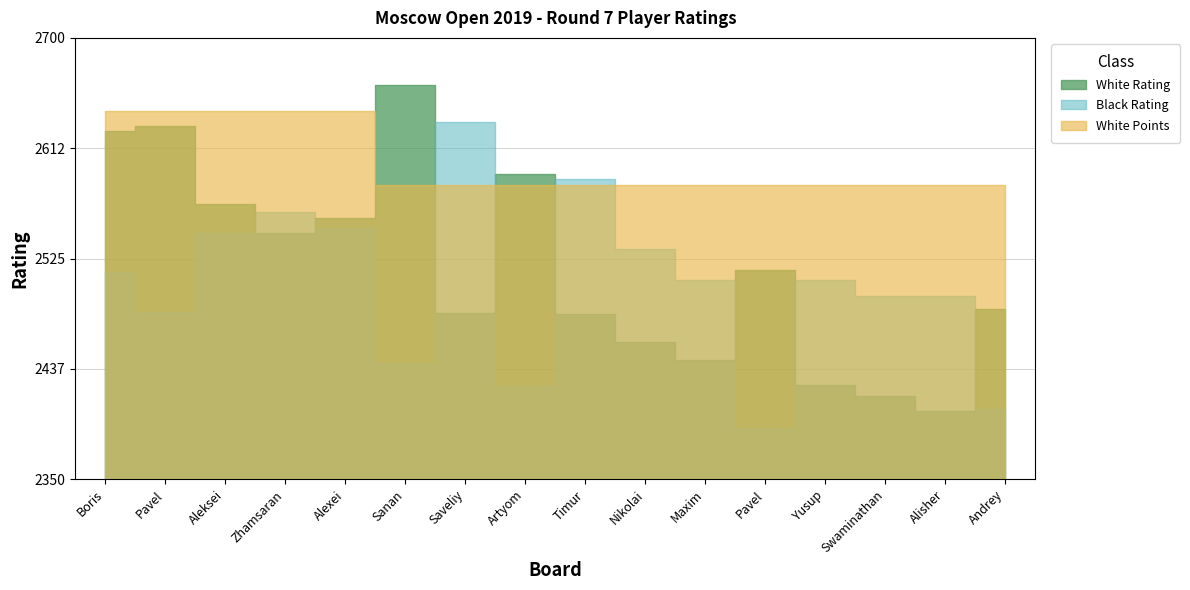

Where is Black Rating nearest to the value 2512?

Grachev Boris